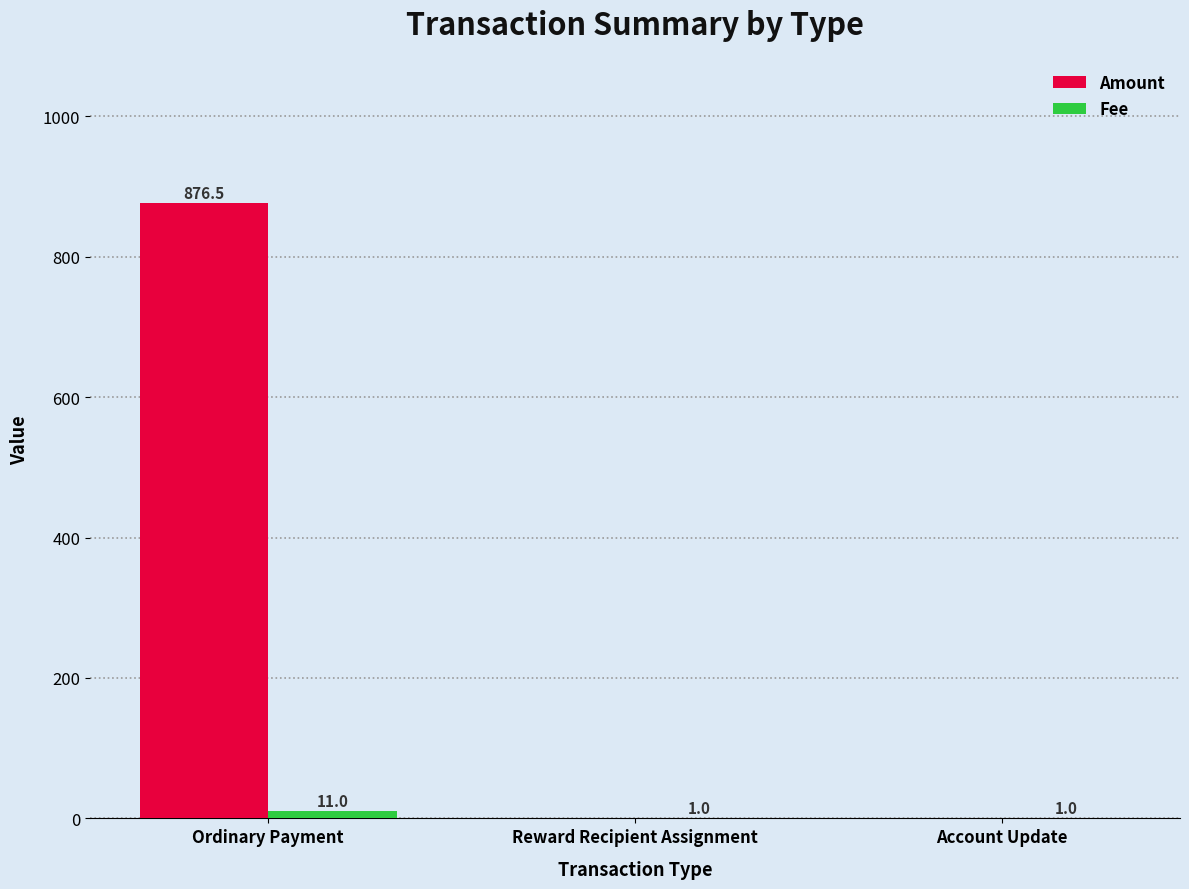

Reading left to right, list all the values displayed in this chart.

Amount: Ordinary Payment=876.5	Reward Recipient Assignment=0.0	Account Update=0.0
Fee: Ordinary Payment=11.0	Reward Recipient Assignment=1.0	Account Update=1.0